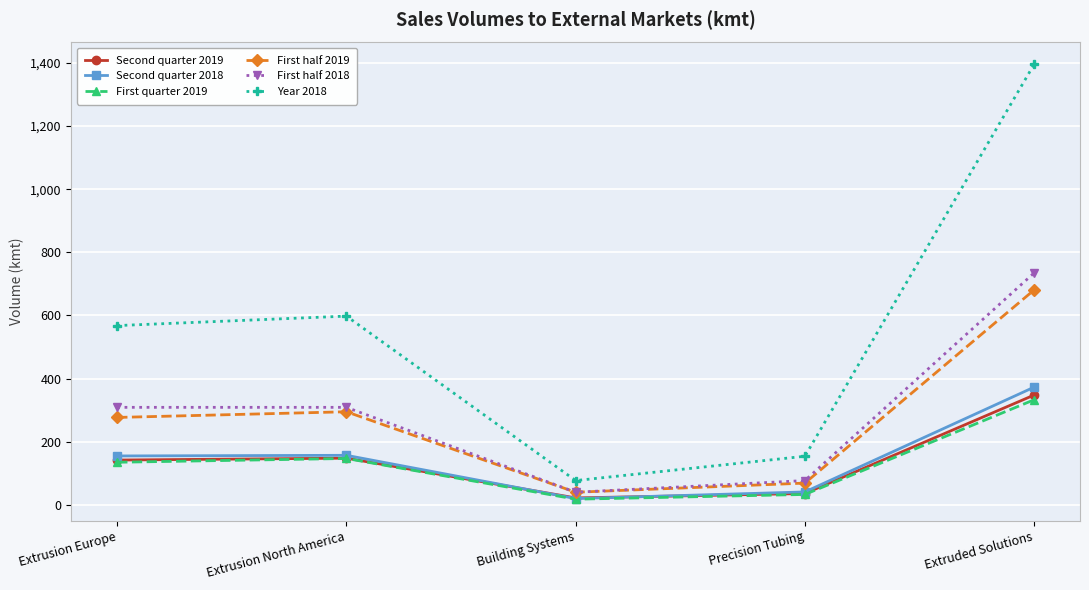

Does the chart display data point markers on the line(s)?

Yes